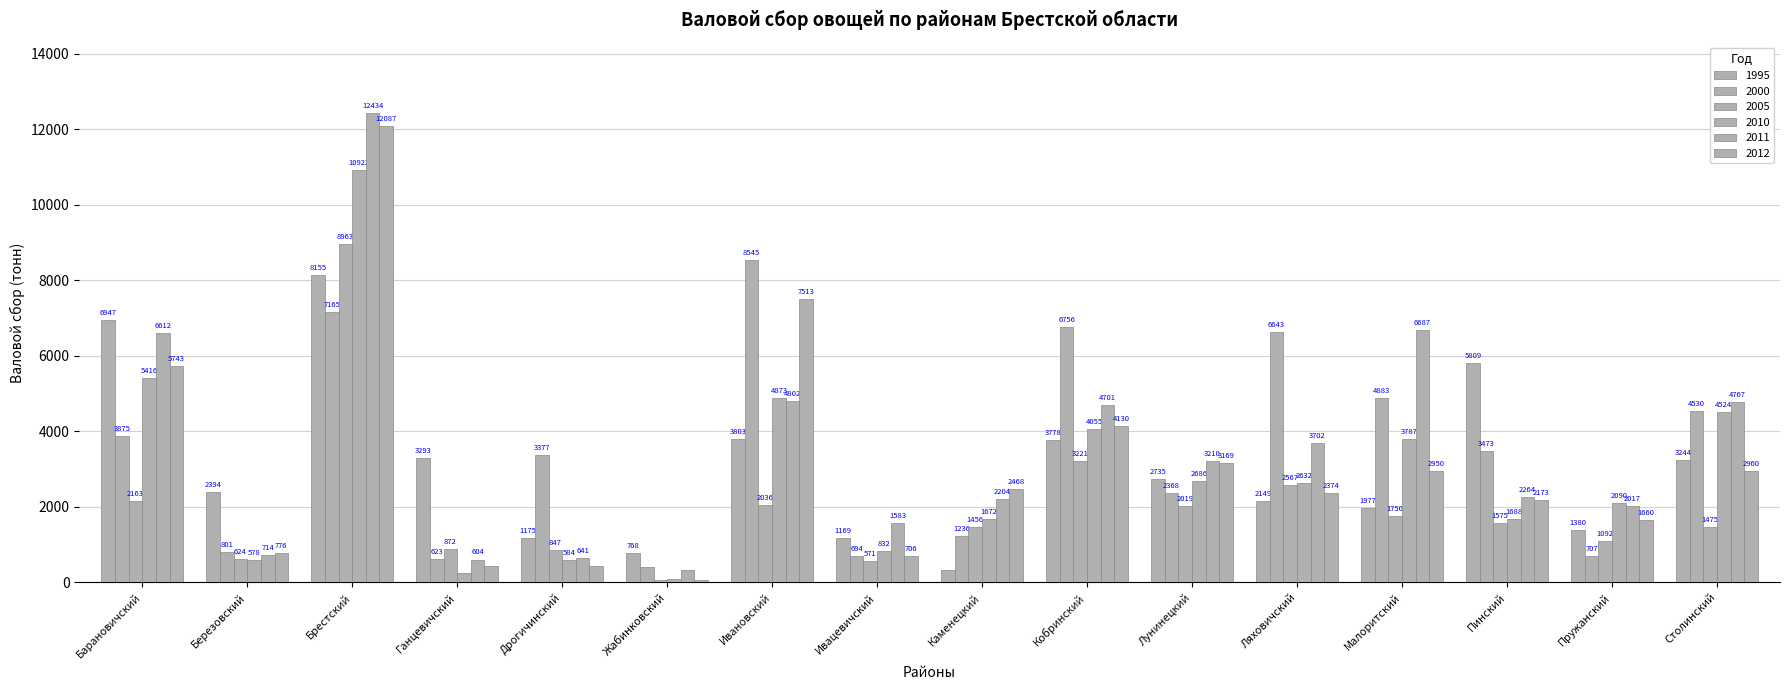

How many categories are shown in the chart?

16